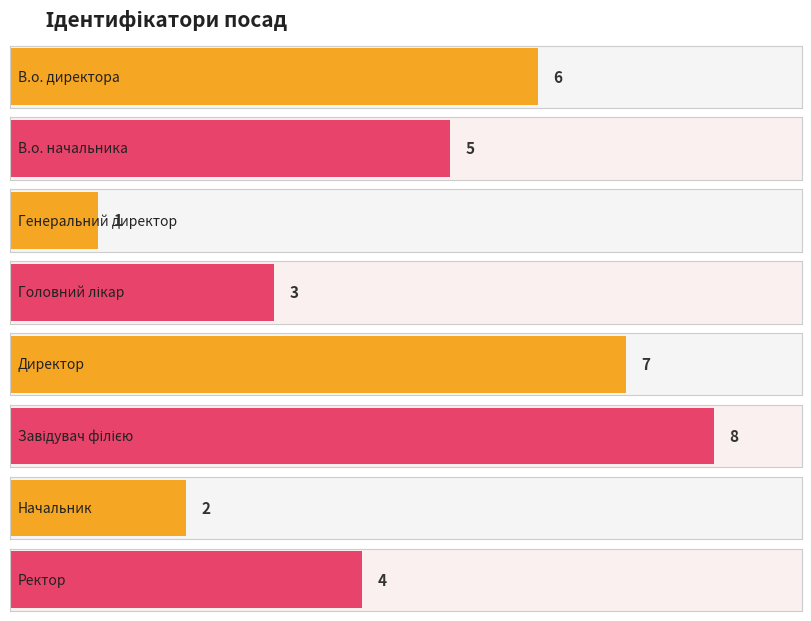

Is it true that the value at В.о. начальника is 5?

True